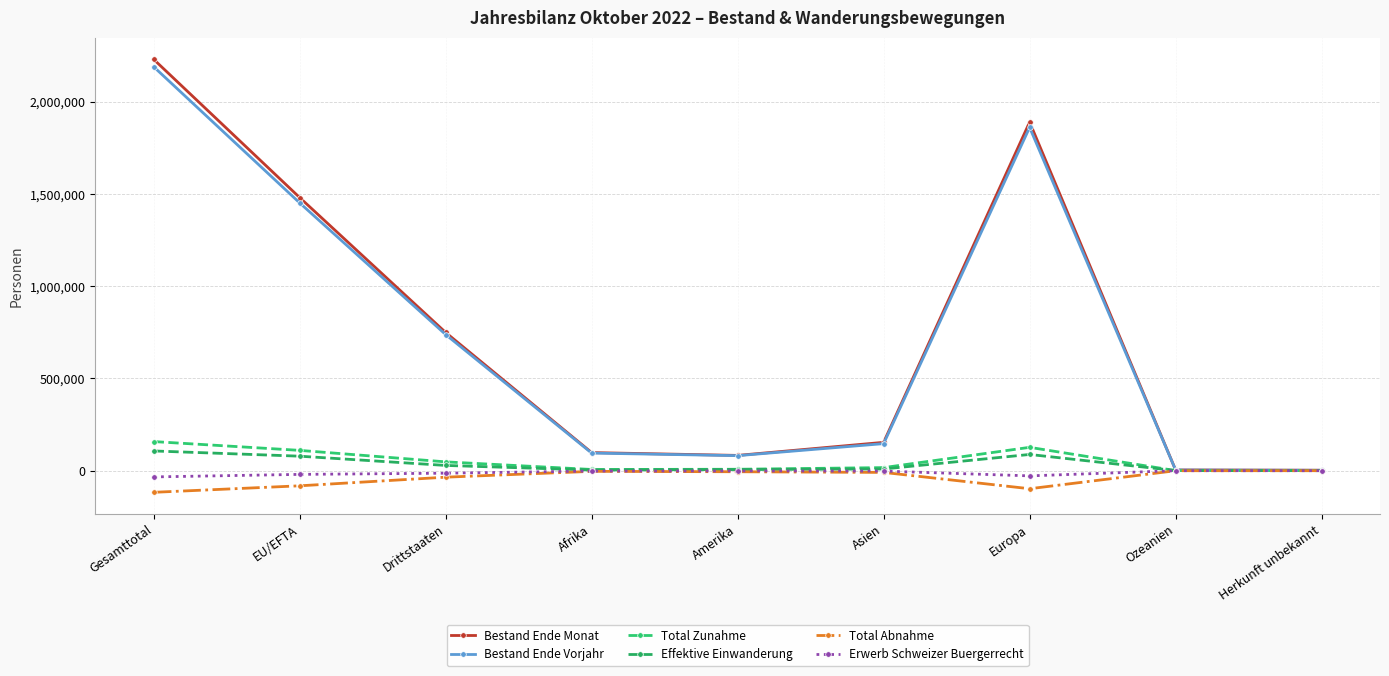

Reading left to right, list all the values displayed in this chart.

Bestand Ende Monat: 2230545	1481086	749459	98027	82760	153624	1890226	3641	2267
Bestand Ende Vorjahr: 2190293	1452089	738204	95356	81372	146609	1861243	3603	2110
Total Zunahme: 157778	110068	47710	6477	7615	16571	126491	379	245
Effektive Einwanderung: 106903	78532	28371	3436	6066	9113	87889	314	85
Total Abnahme: -117420	-82108	-35312	-3708	-5869	-9458	-97961	-336	-88
Erwerb Schweizer Buergerrecht: -33884	-20170	-13714	-1944	-1377	-2246	-28196	-60	-61